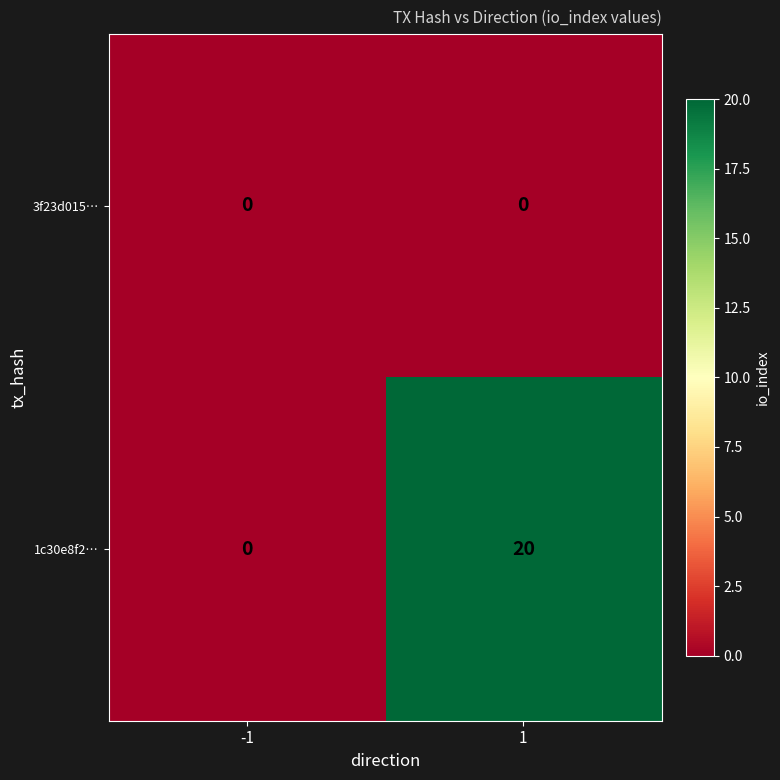

Which series has the largest total across all categories?

1c30e8f2…